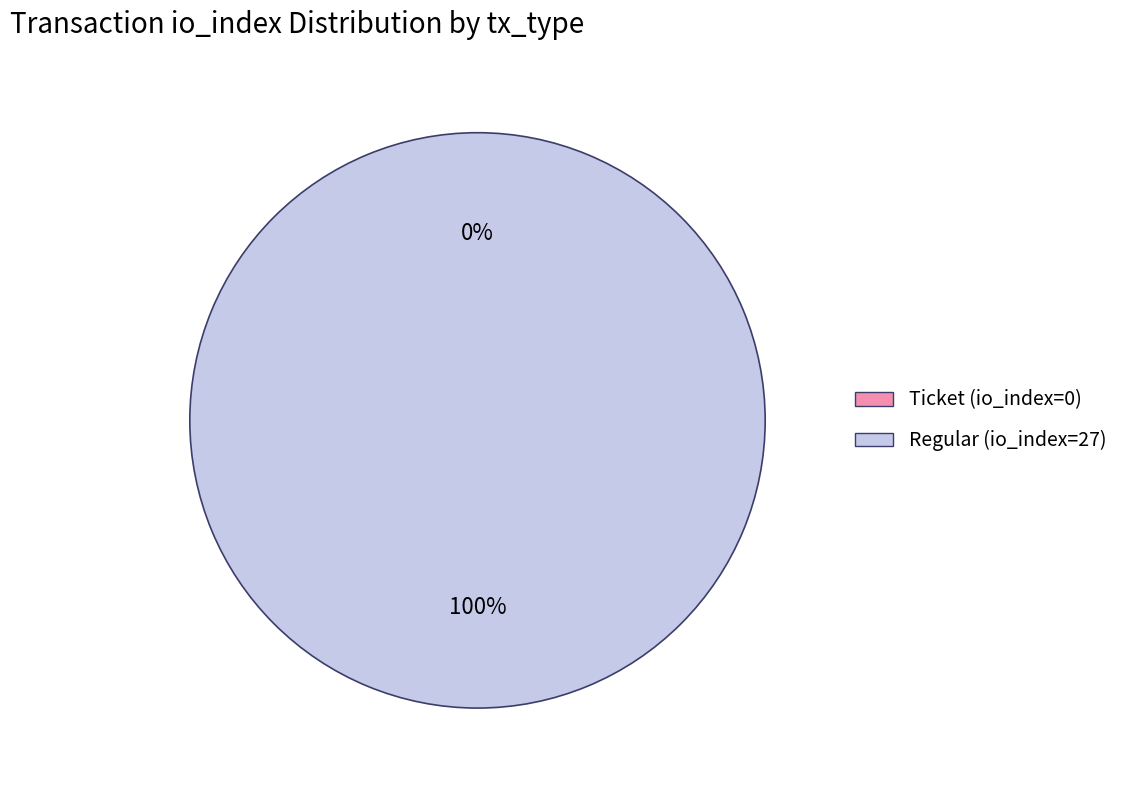

Which has a higher value, Regular (io_index=27) or Ticket (io_index=0)?

Regular (io_index=27)